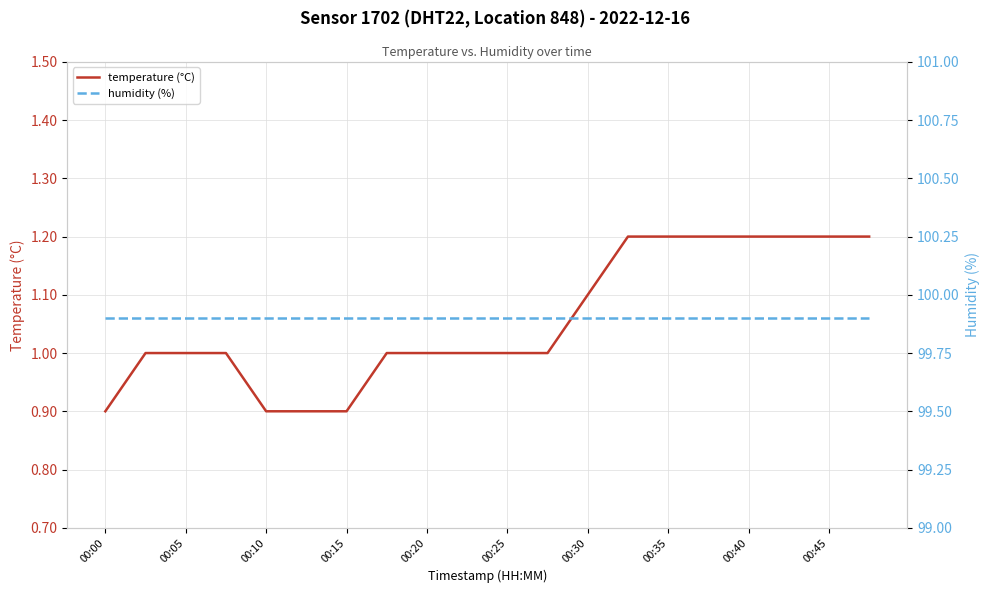

The value of temperature (°C) at 00:35 is 0.4. True or false?

False